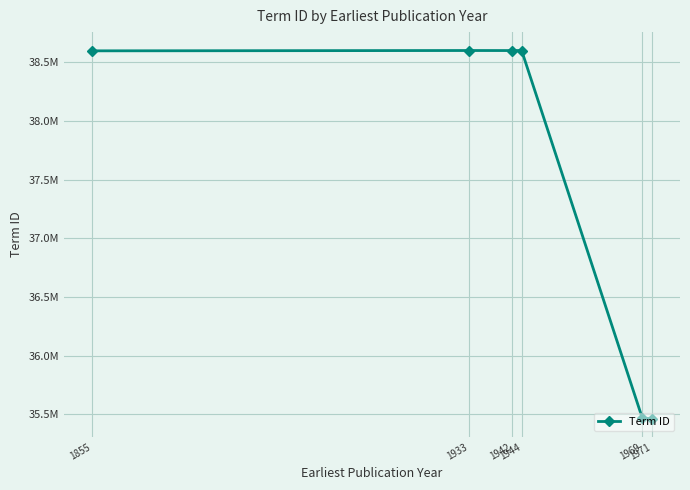

At which label does the data first exceed 38600773?

1933